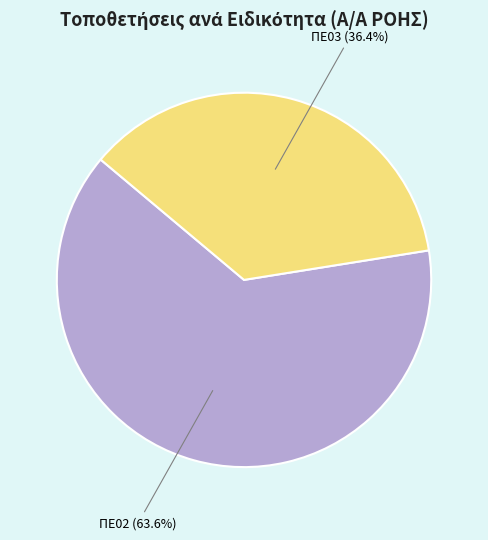

To the nearest percent, what is the difference between the largest and smallest slice percentages?

27%